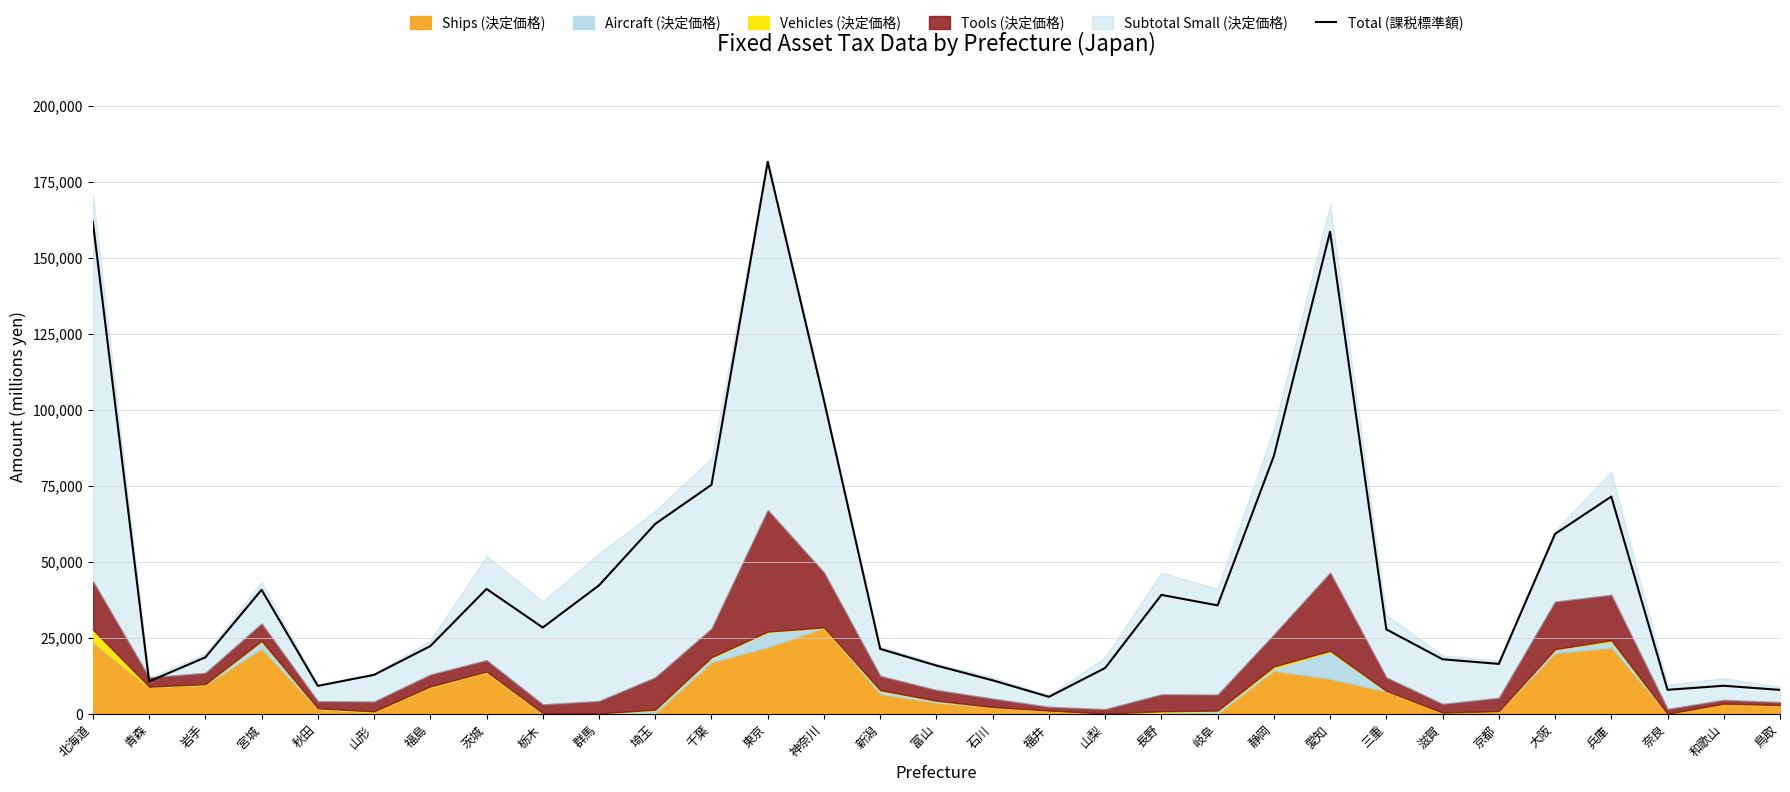

Does the chart have visible grid lines?

Yes